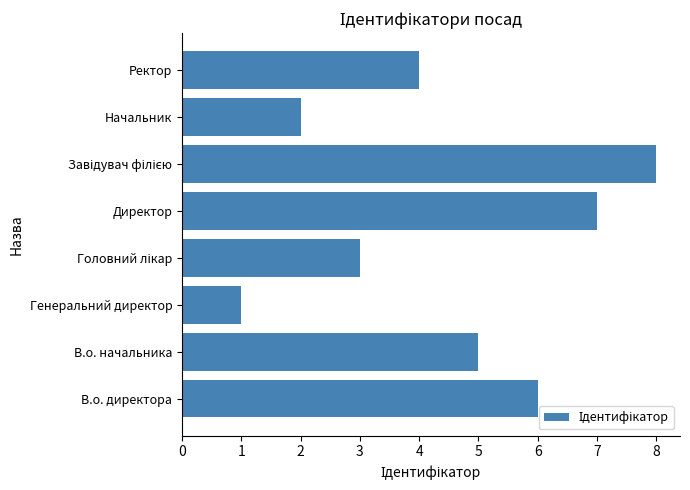

Approximately how many times larger is the value at В.о. директора compared to Генеральний директор?

6.0